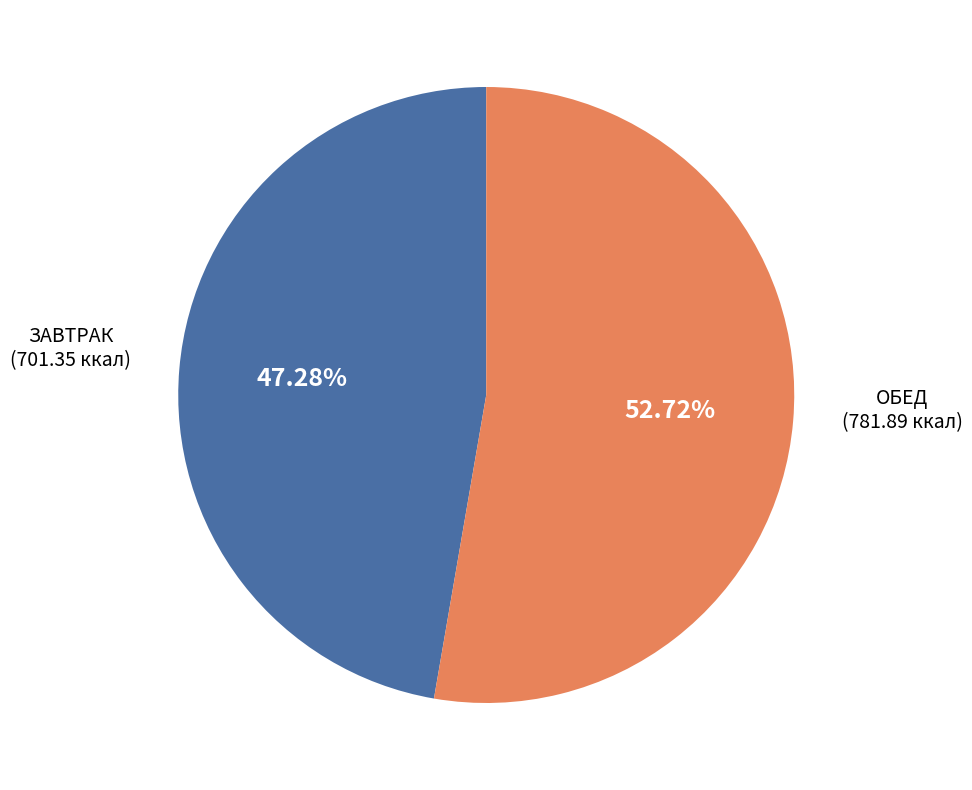

Does any single category account for the majority?

Yes